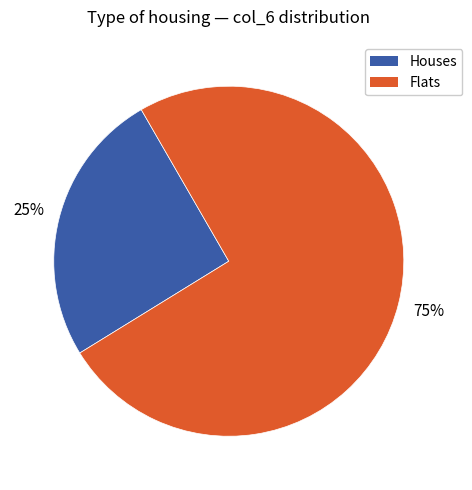

Is there any slice that represents more than half of the pie?

Yes